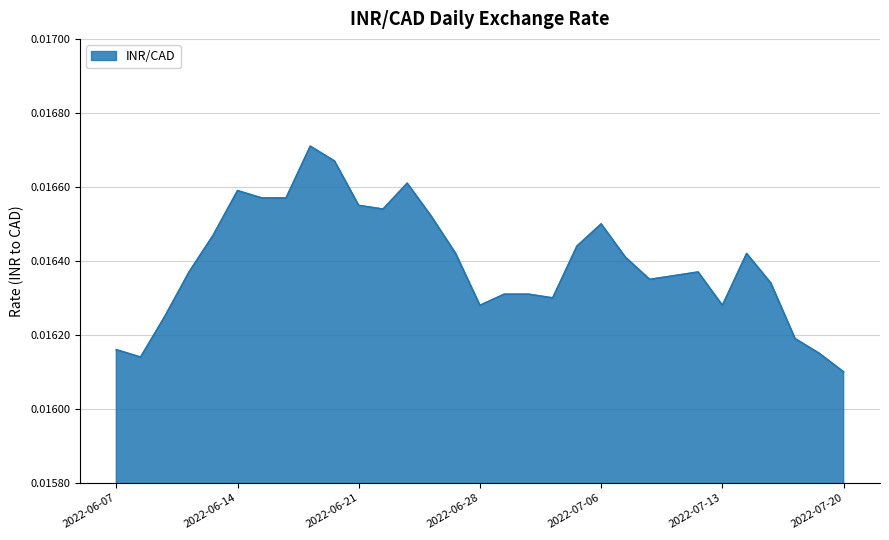

Is this an area chart (filled region under the line)?

Yes